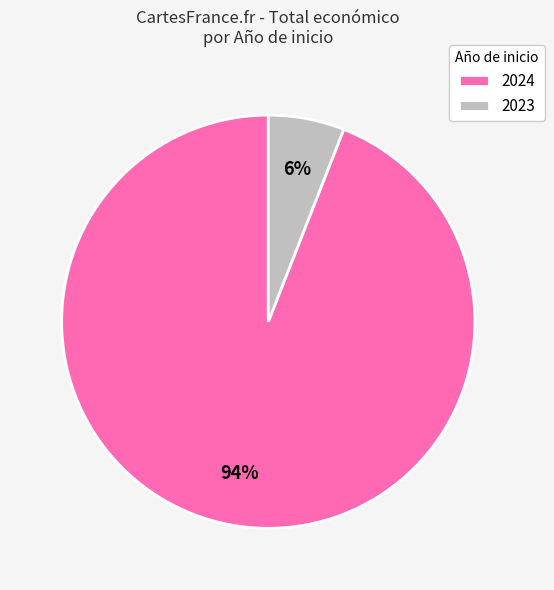

Is there any slice that represents more than half of the pie?

Yes